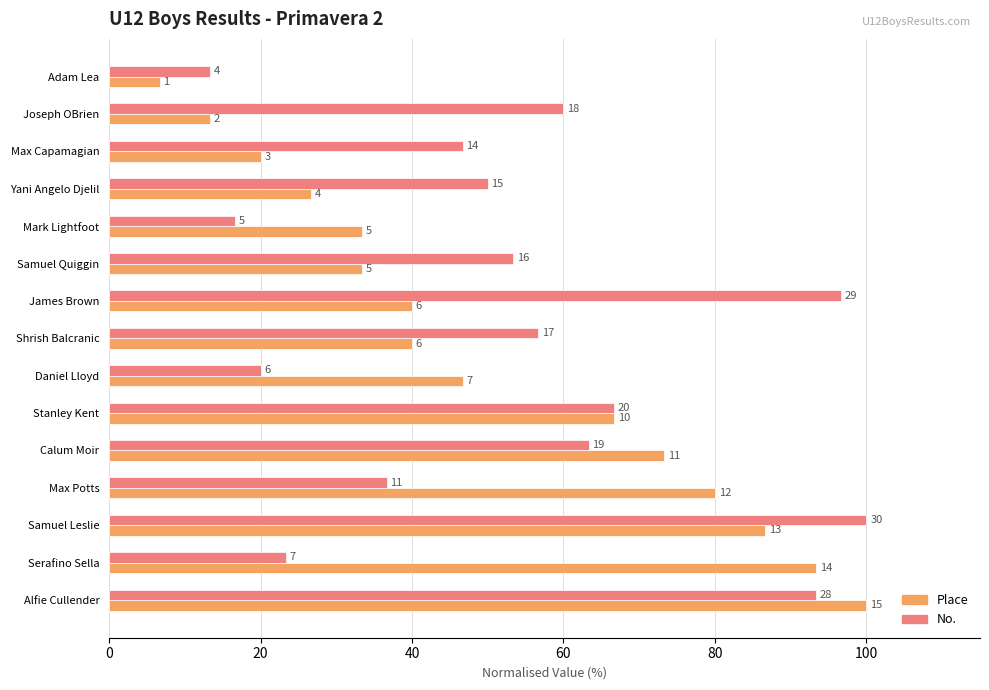

What is the value of the Place bar at the 8th from the left?

40.0